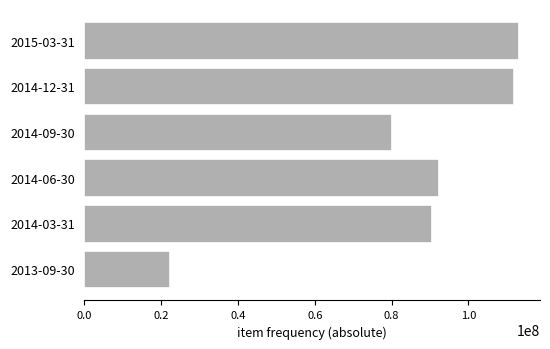

What is the smallest value displayed?

22101000